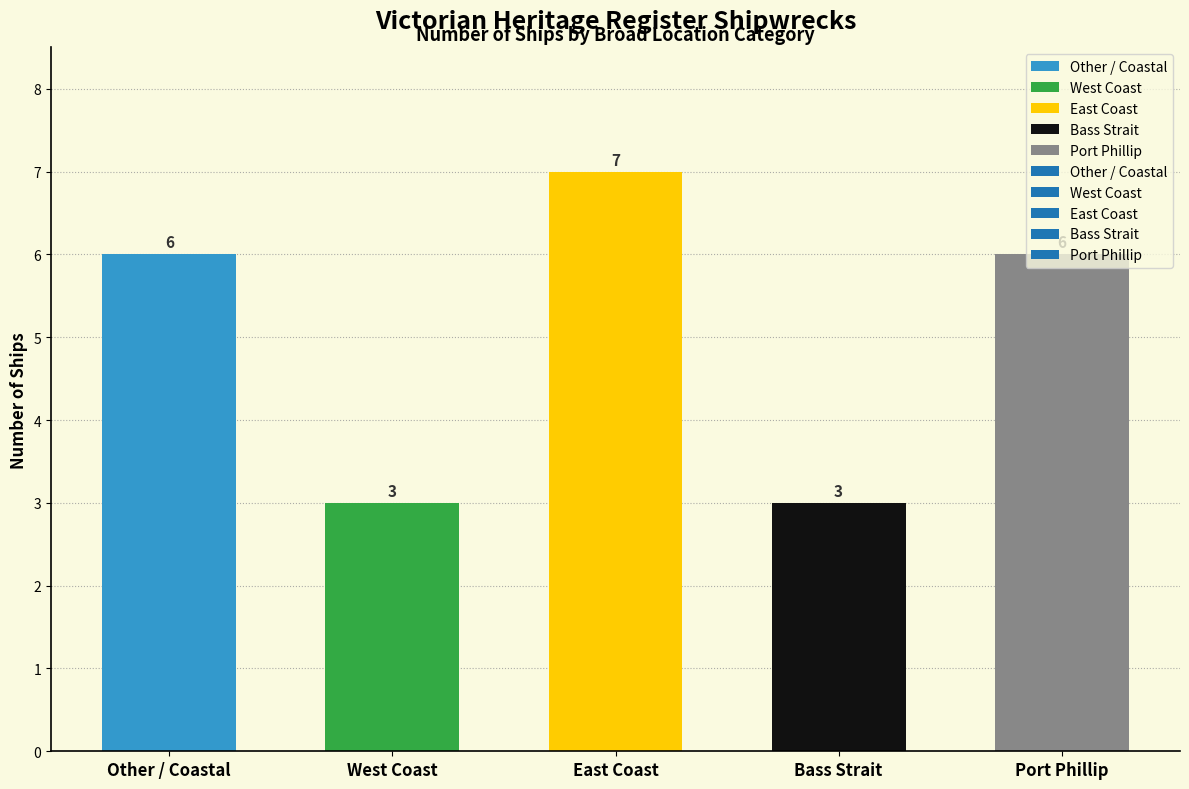

True or false: the data shows 11 at East Coast.

False